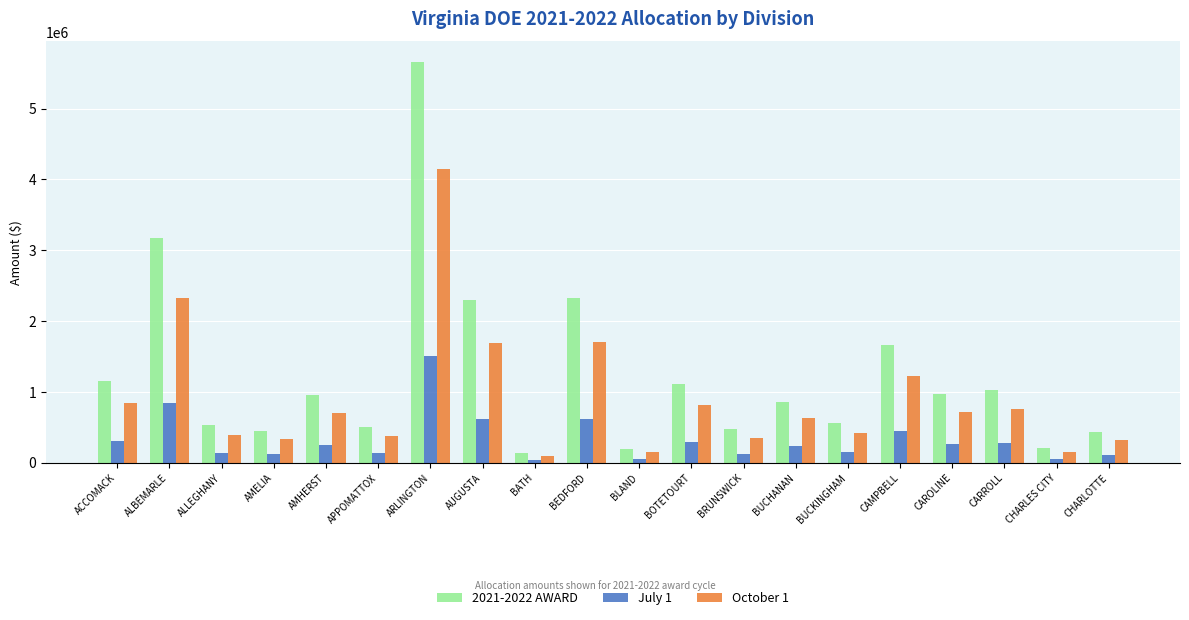

At which category is the sum across all series the highest?

ARLINGTON